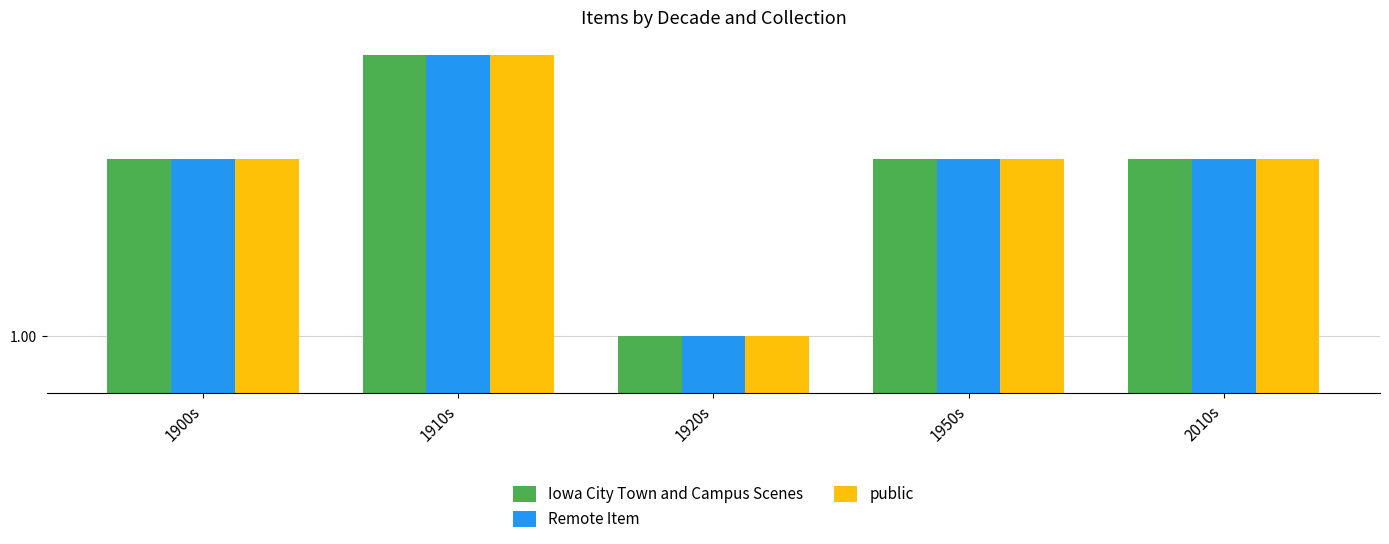

Between 2010s and 1950s, which is larger?

2010s